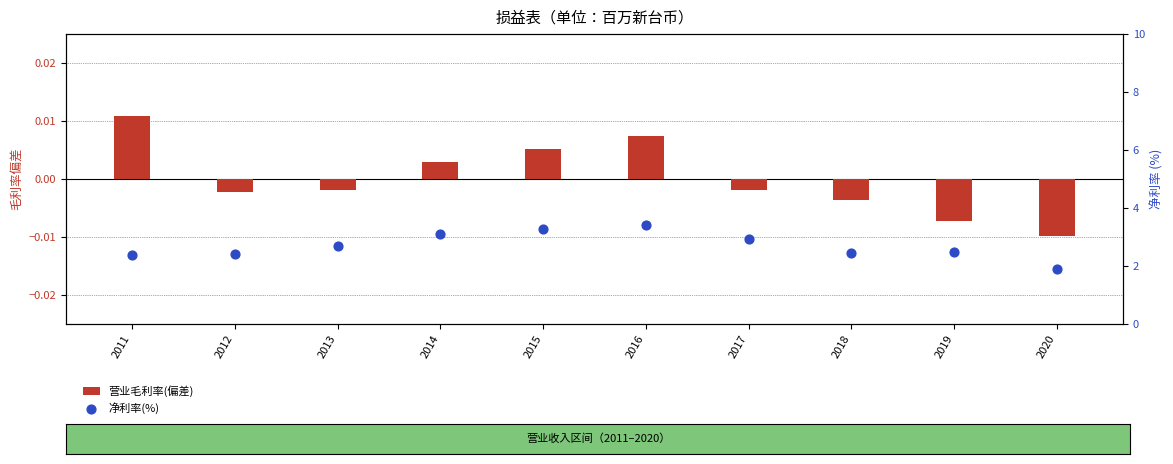

Which series has the largest total across all categories?

净利率(%)